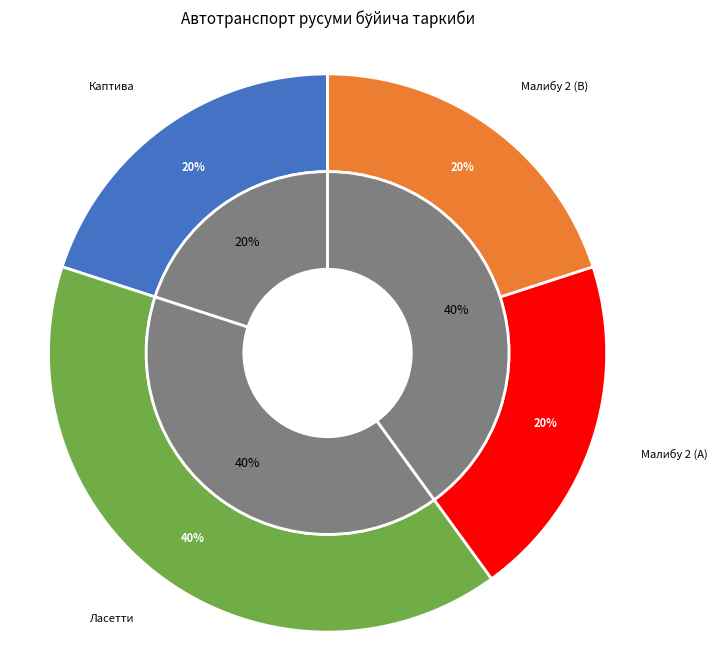

The Шевроле Каптива slice represents 9% of the pie. True or false?

False